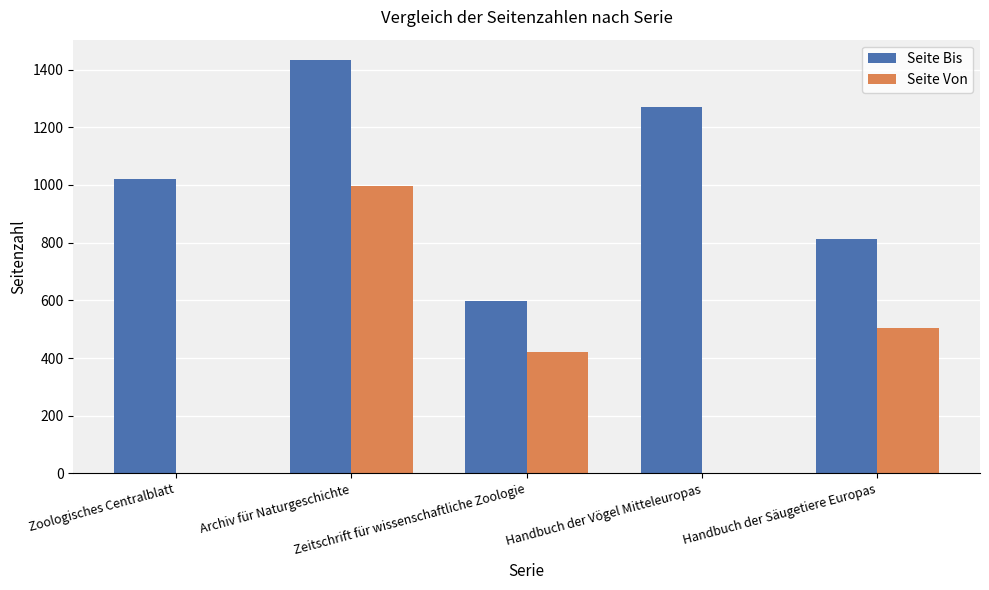

Are the bars grouped side by side (vs. stacked)?

Yes